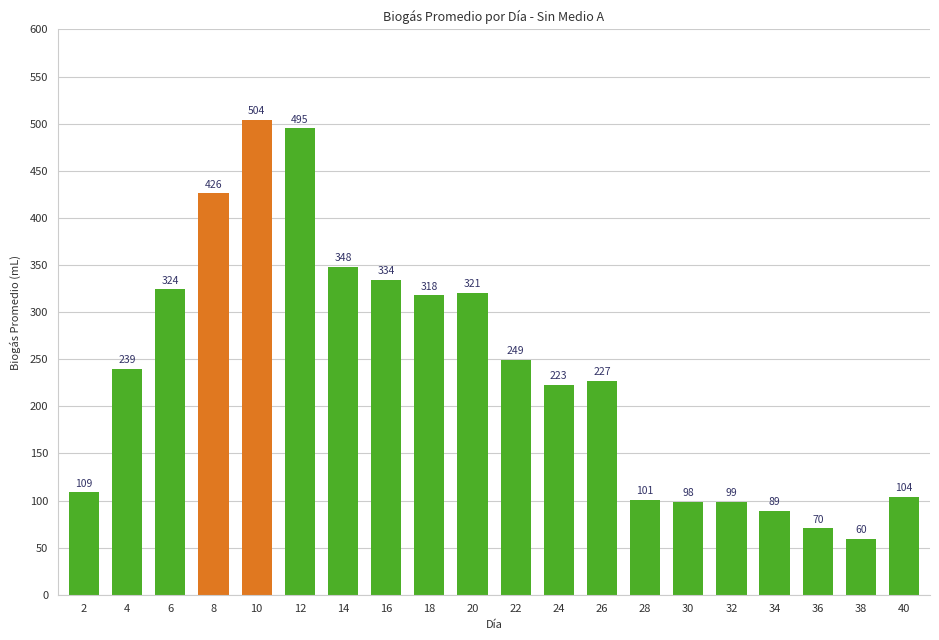

The chart shows a value of 88.7 at 34. True or false?

True